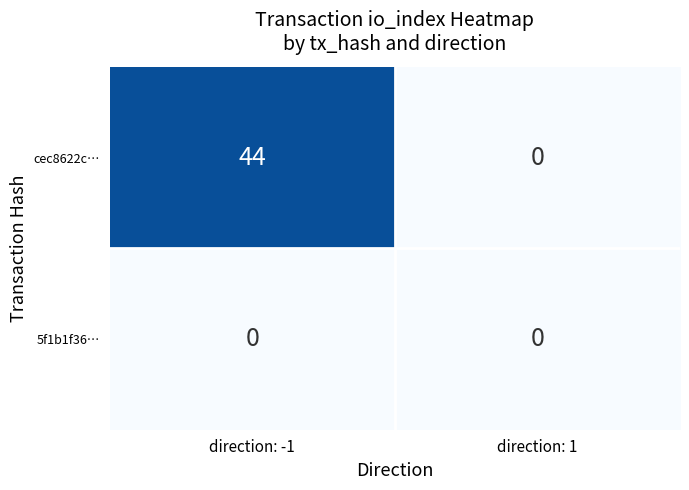

Count the number of data series in this chart.

2